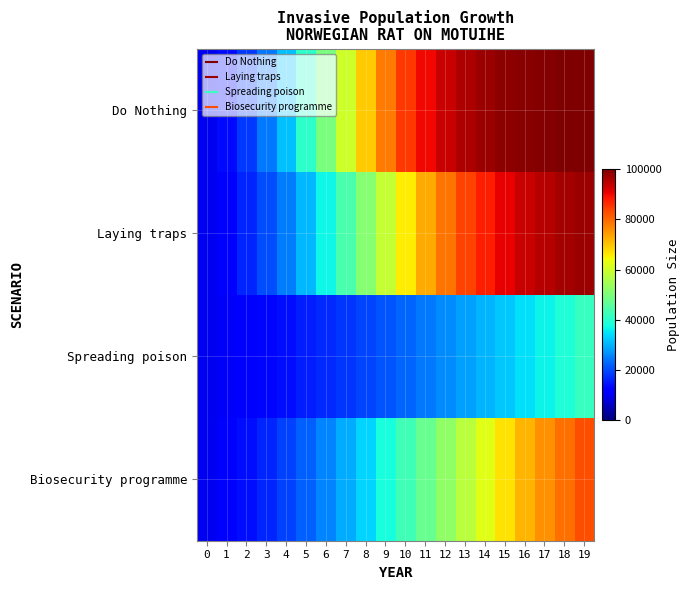

Reading left to right, what are all the values shown in this chart?

Do Nothing: 0=10000.0	1=13600.0	2=18300.2	3=24280.6	4=31634.7	5=40285.6	6=49908.1	7=59908.1	8=69515.4	9=77992.0	10=84857.8	11=89997.5	12=93598.3	13=95995.1	14=97532.9	15=98495.4	16=99088.2	17=99449.6	18=99668.5	19=99800.7
Laying traps: 0=10000.0	1=12700.0	2=16026.1	3=20063.5	4=24874.9	5=30481.0	6=36838.1	7=43818.4	8=51203.7	9=58699.4	10=65972.4	11=72707.0	12=78660.2	13=83696.0	14=87789.7	15=91005.5	16=93461.2	17=95294.6	18=96639.8	19=97614.0
Spreading poison: 0=10000.0	1=10900.0	2=11871.2	3=12917.4	4=14042.3	5=15249.3	6=16541.7	7=17922.2	8=19393.2	9=20956.5	10=22613.0	11=24362.9	12=26205.6	13=28139.5	14=30161.6	15=32268.0	16=34453.6	17=36711.9	18=39035.3	19=41415.1
Biosecurity programme: 0=10000.0	1=11800.0	2=13881.5	3=16272.4	4=18997.3	5=22075.0	6=25515.4	7=29316.4	8=33460.8	9=37913.7	10=42621.5	11=47512.6	12=52500.3	13=57487.8	14=62375.6	15=67069.3	16=71486.6	17=75563.2	18=79256.3	19=82544.4